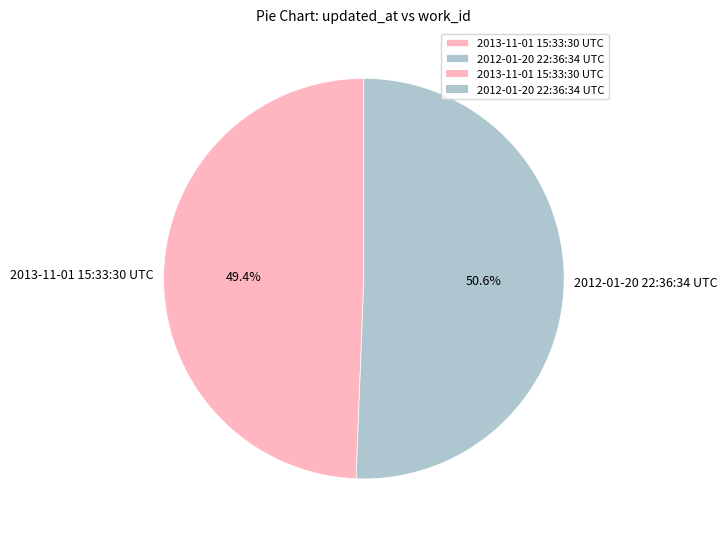

Is there a majority slice in this chart?

Yes